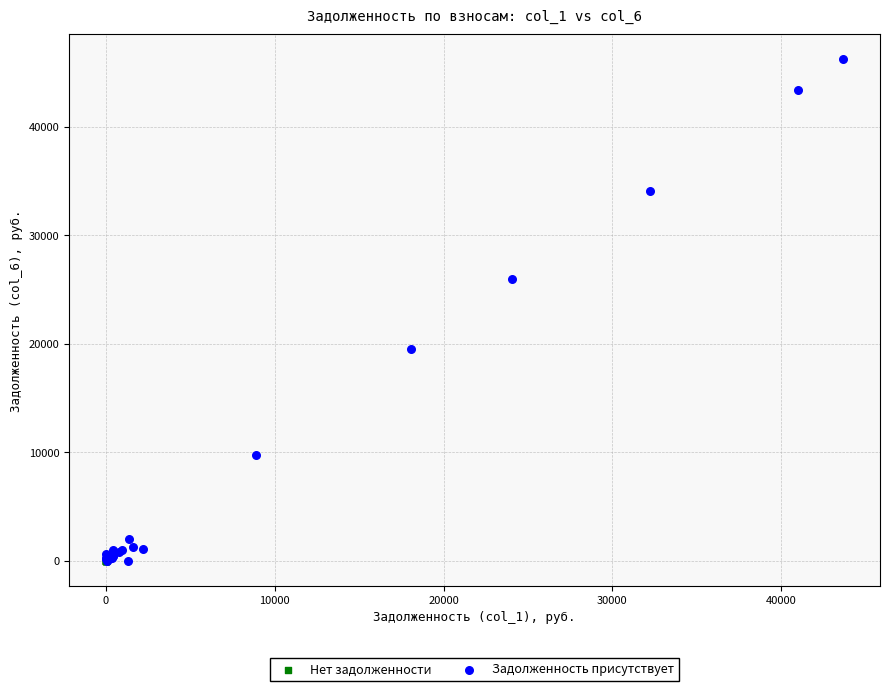

Which series reaches the maximum Y coordinate?

Задолженность присутствует